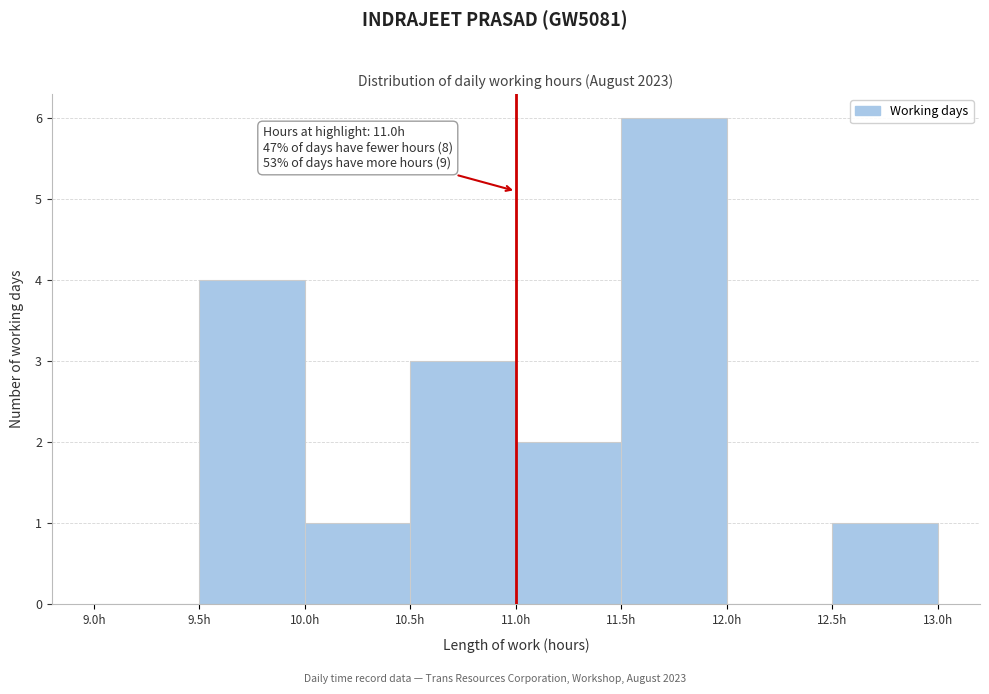

Over which range of the x-axis is the bar tallest?

11.5 to 12.0